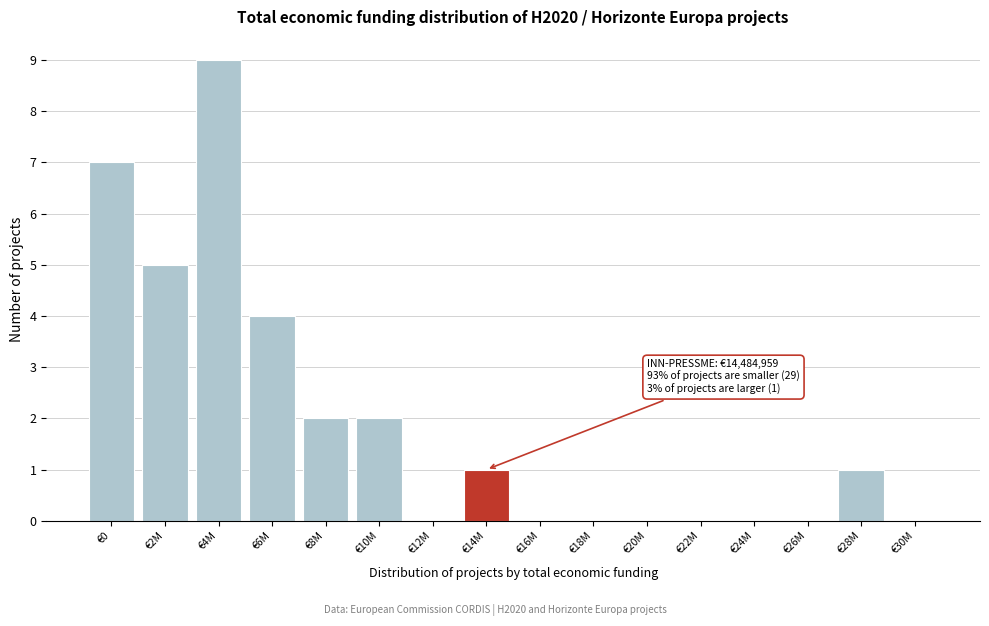

What is the sum of all values?

31